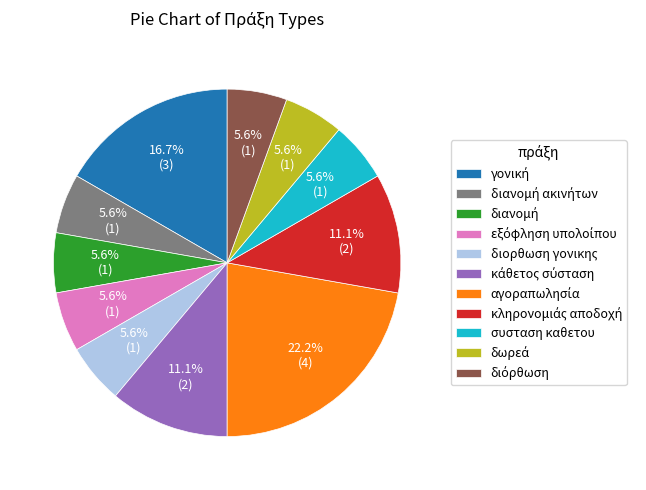

How much of the chart is everything except διορθωση γονικης?

94.4%